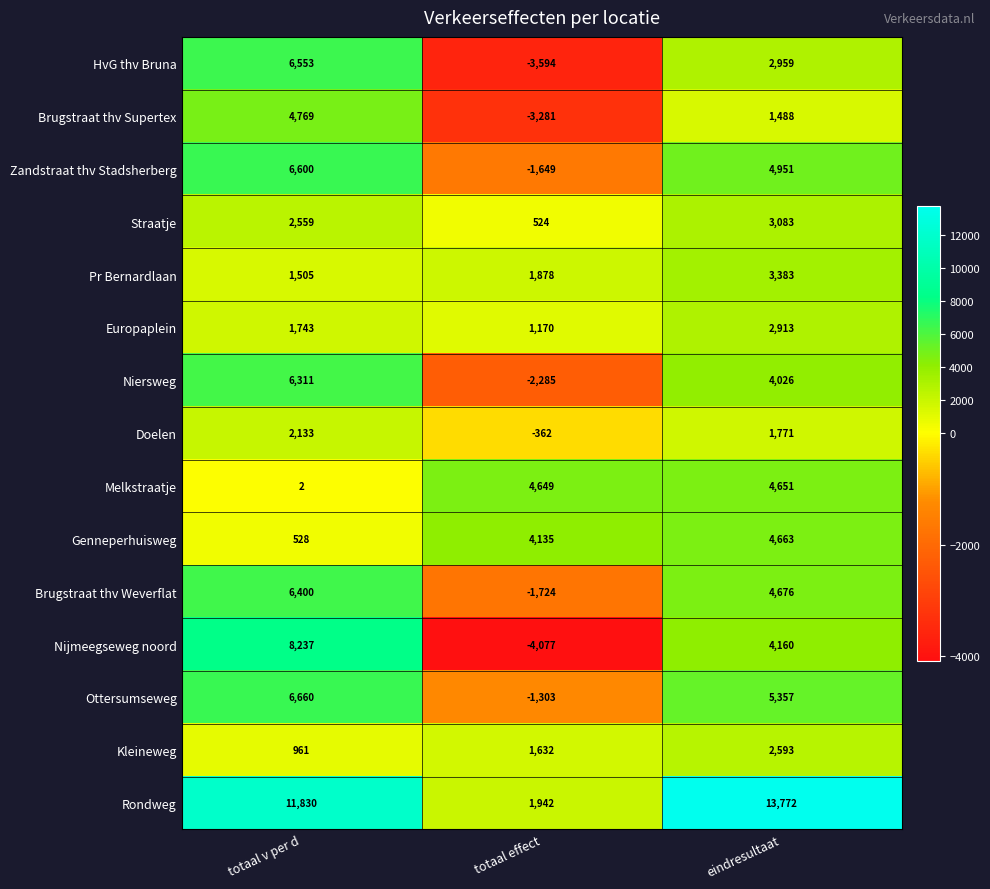

Which category has the lowest value across all series?

totaal effect